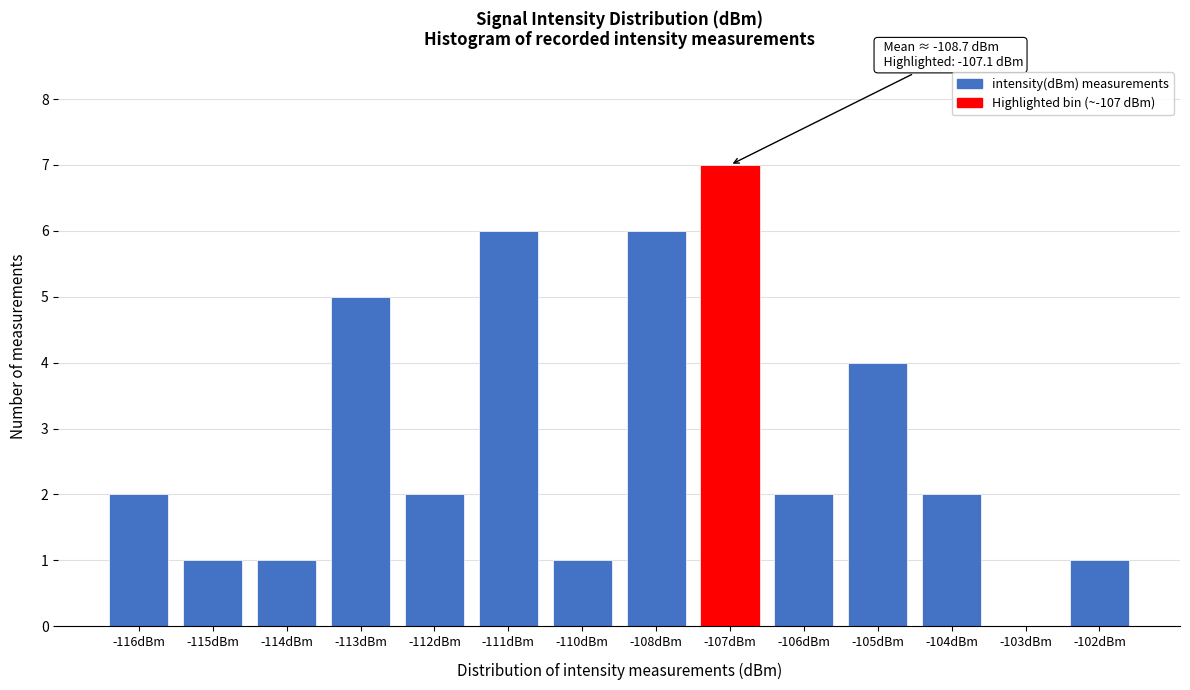

Reading left to right, what are all the values shown in this chart?

-116dBm=2	-115dBm=1	-114dBm=1	-113dBm=5	-112dBm=2	-111dBm=6	-110dBm=1	-108dBm=6	-107dBm=7	-106dBm=2	-105dBm=4	-104dBm=2	-103dBm=0	-102dBm=1